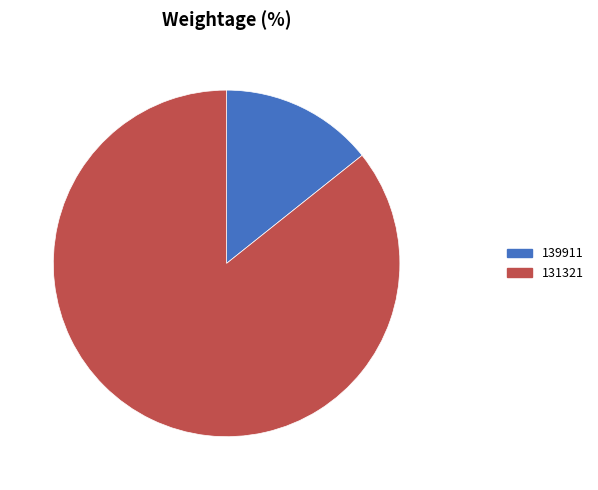

Do 131321 and 139911 together represent more than half of the pie?

Yes